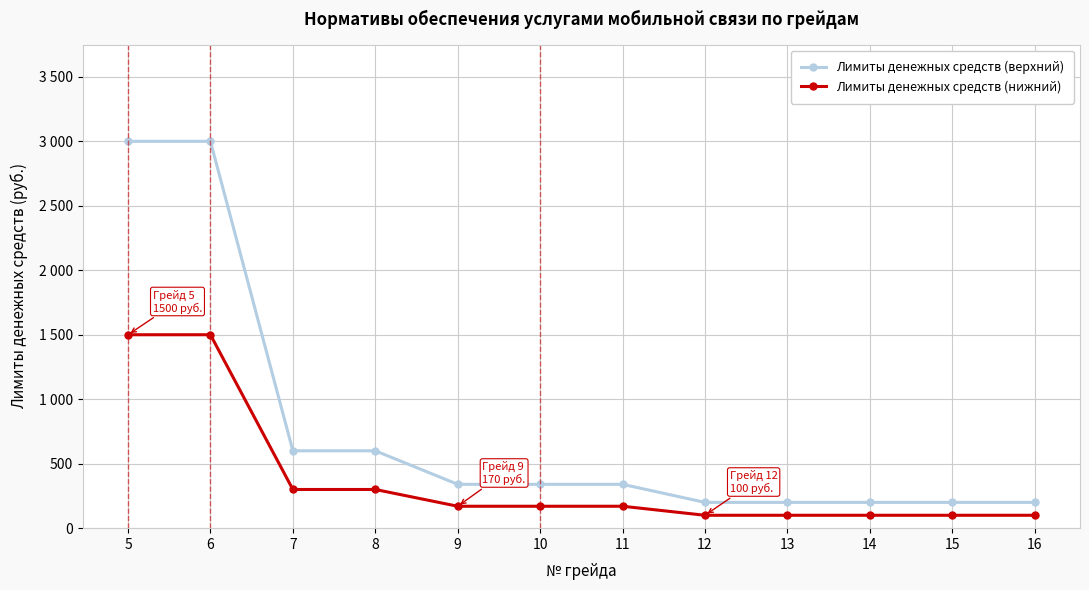

What is the difference between the Лимиты денежных средств (верхний) values at 9 and 7?

260